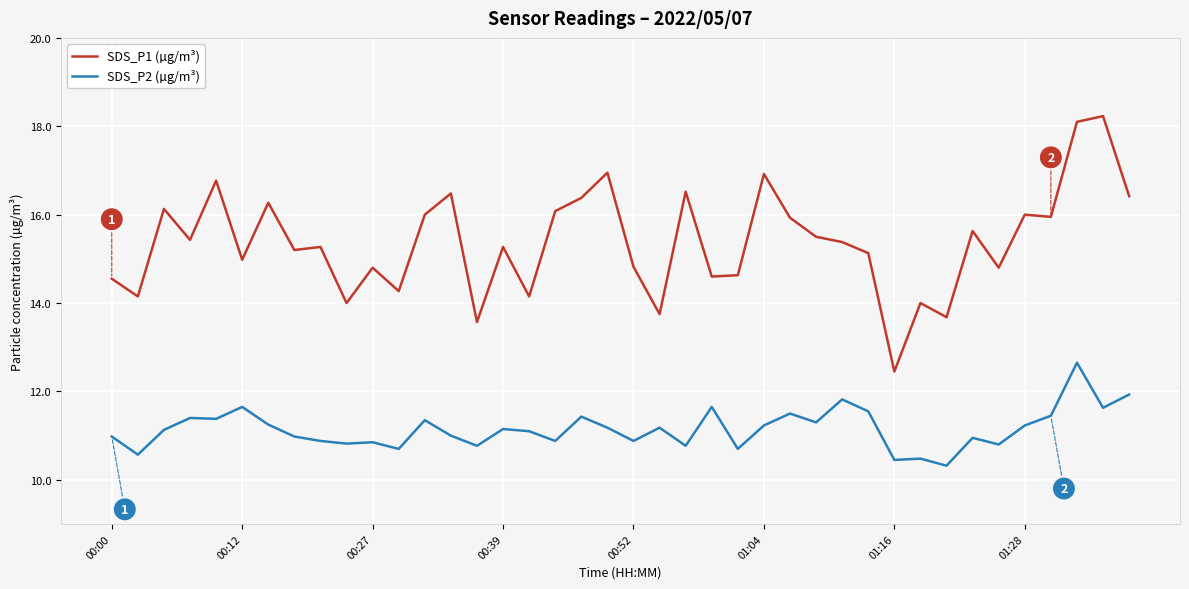

What is the greatest value displayed?

18.2